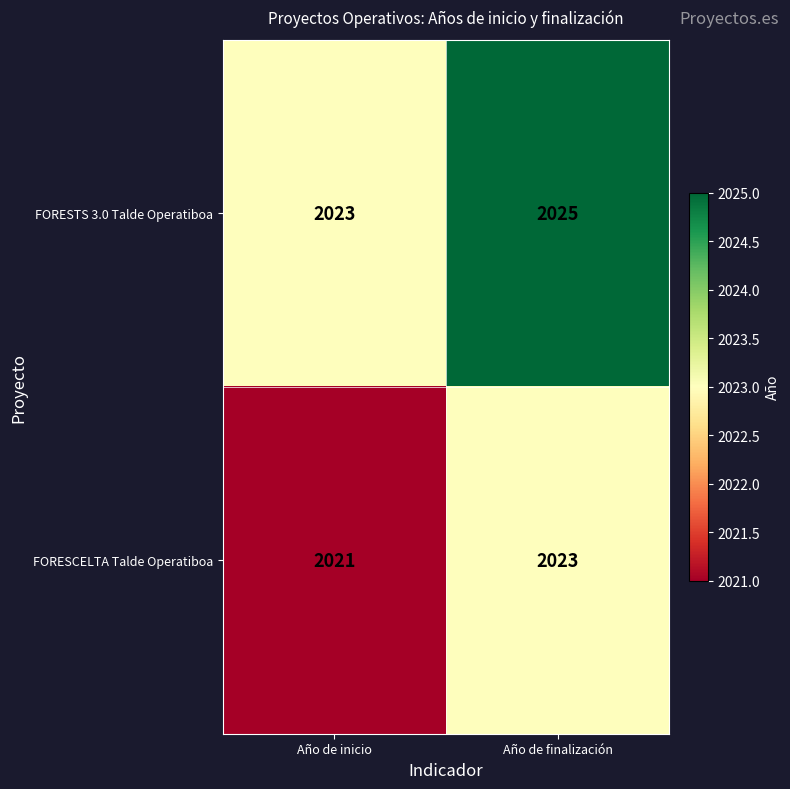

The FORESCELTA Talde Operatiboa series shows 3430 at Año de inicio. True or false?

False